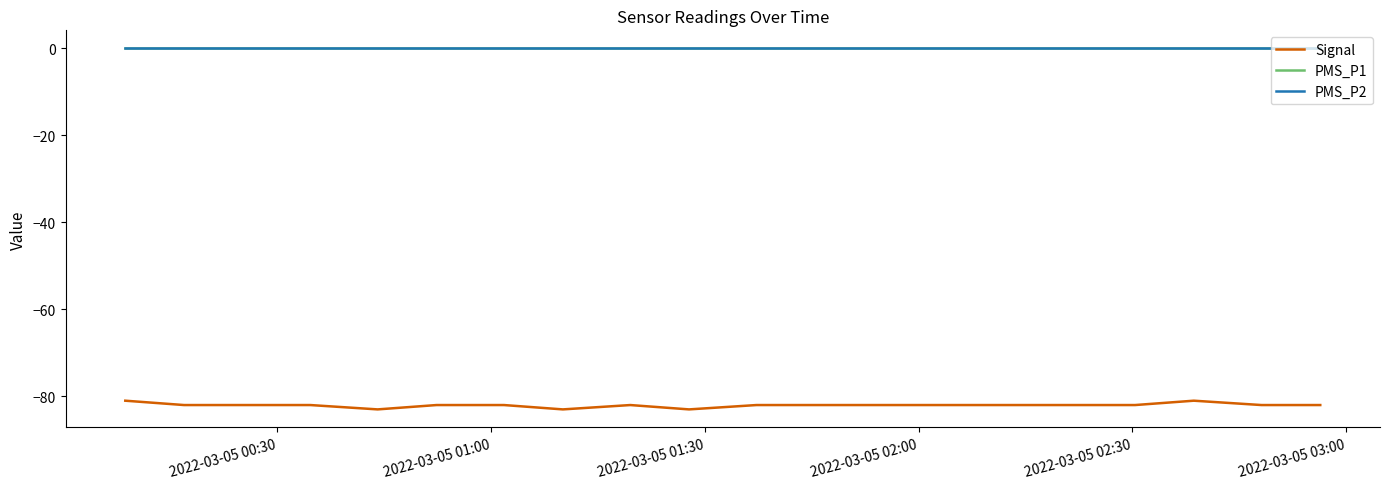

Does the chart have visible grid lines?

No